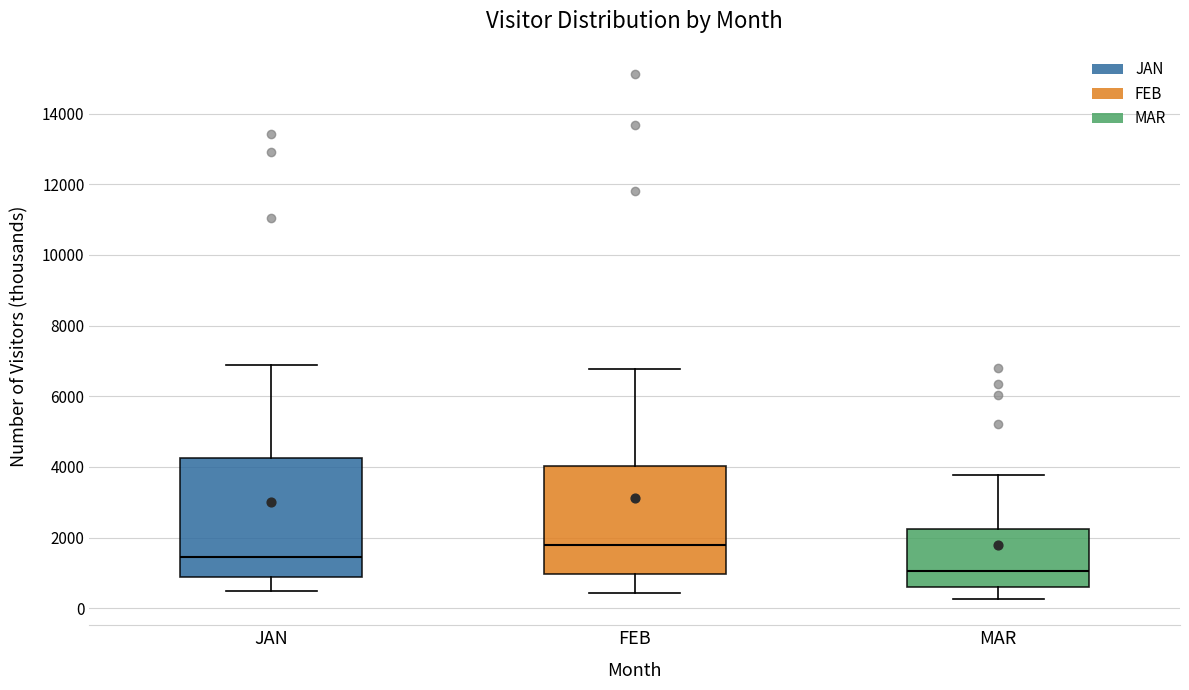

Which box has the highest median line?

FEB